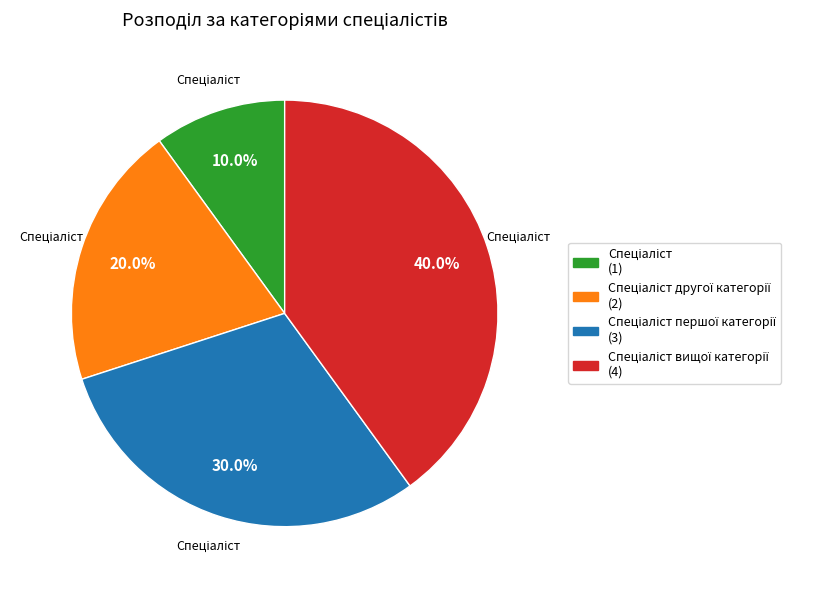

Does any single category account for the majority?

No